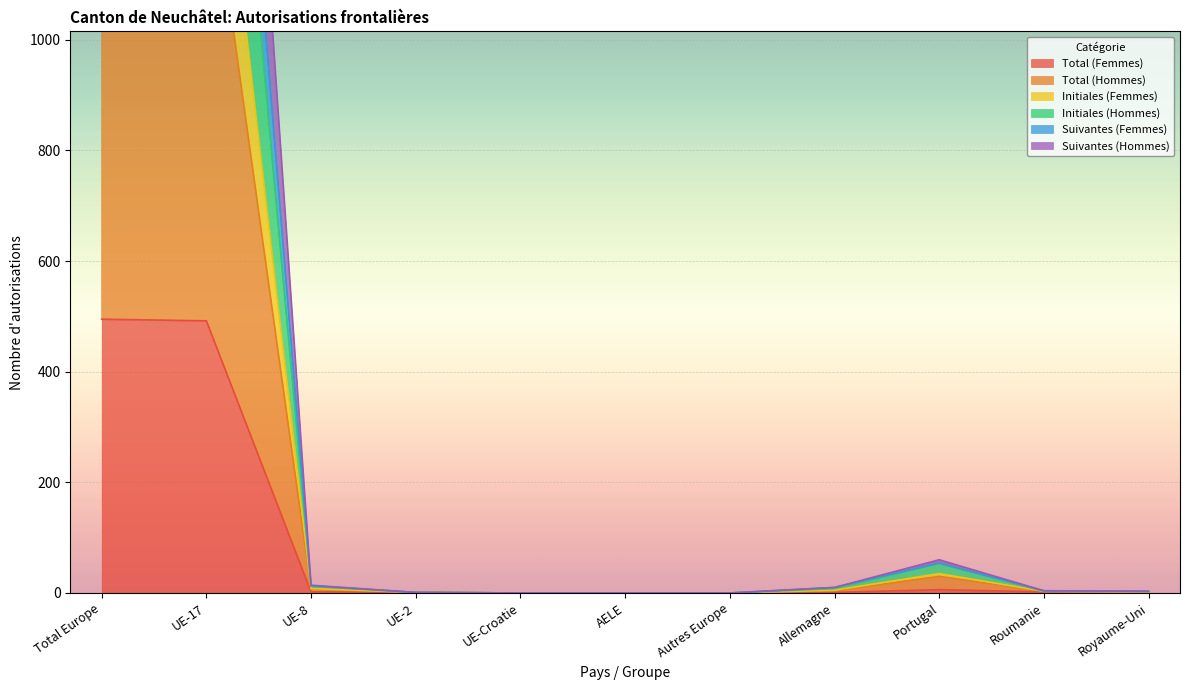

What is the spread (max minus min) of values at Royaume-Uni?

3